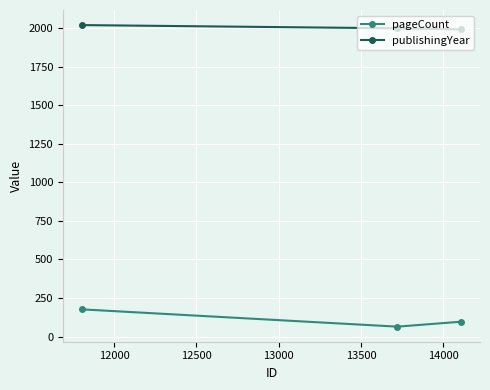

What is the highest value of the publishingYear series?

2019